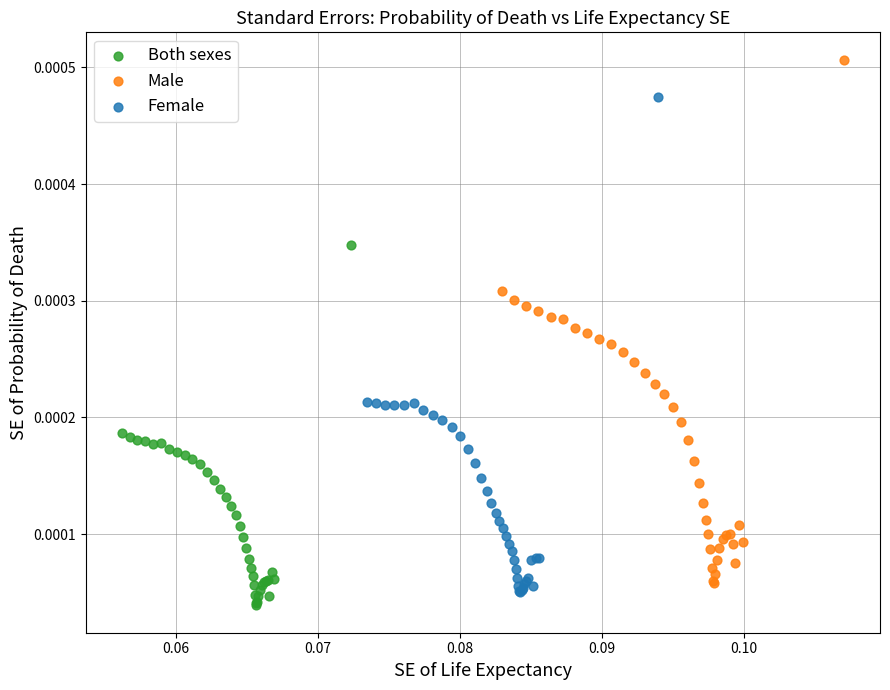

Which series contains the highest Y value?

Male